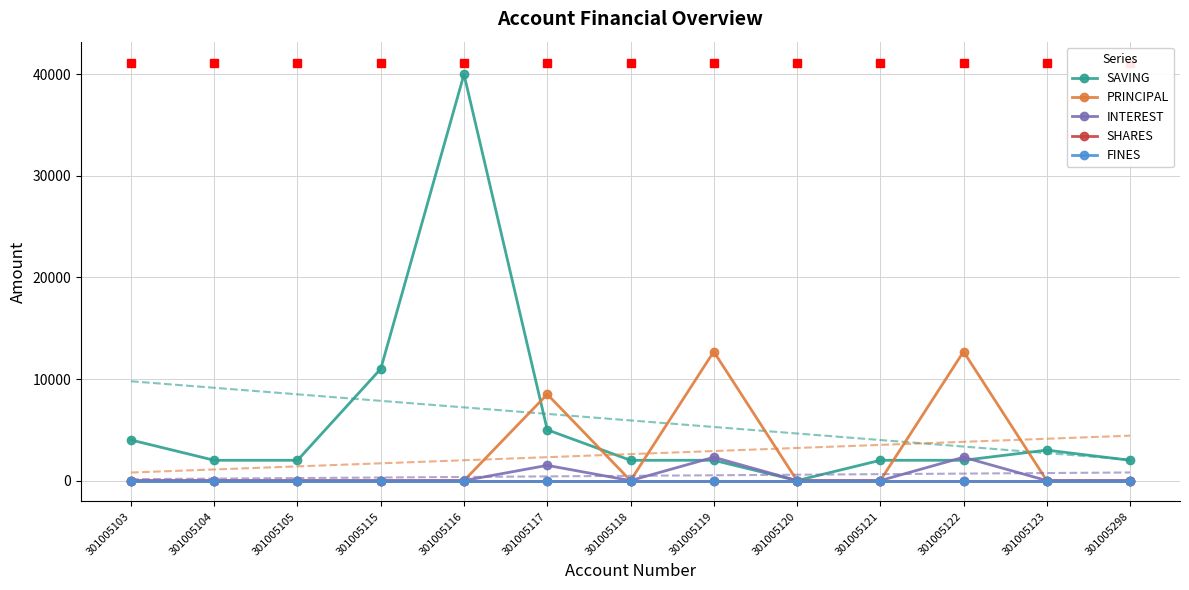

At 301005117, list the series in order from smallest to largest.

SHARES, FINES, INTEREST, SAVING, PRINCIPAL